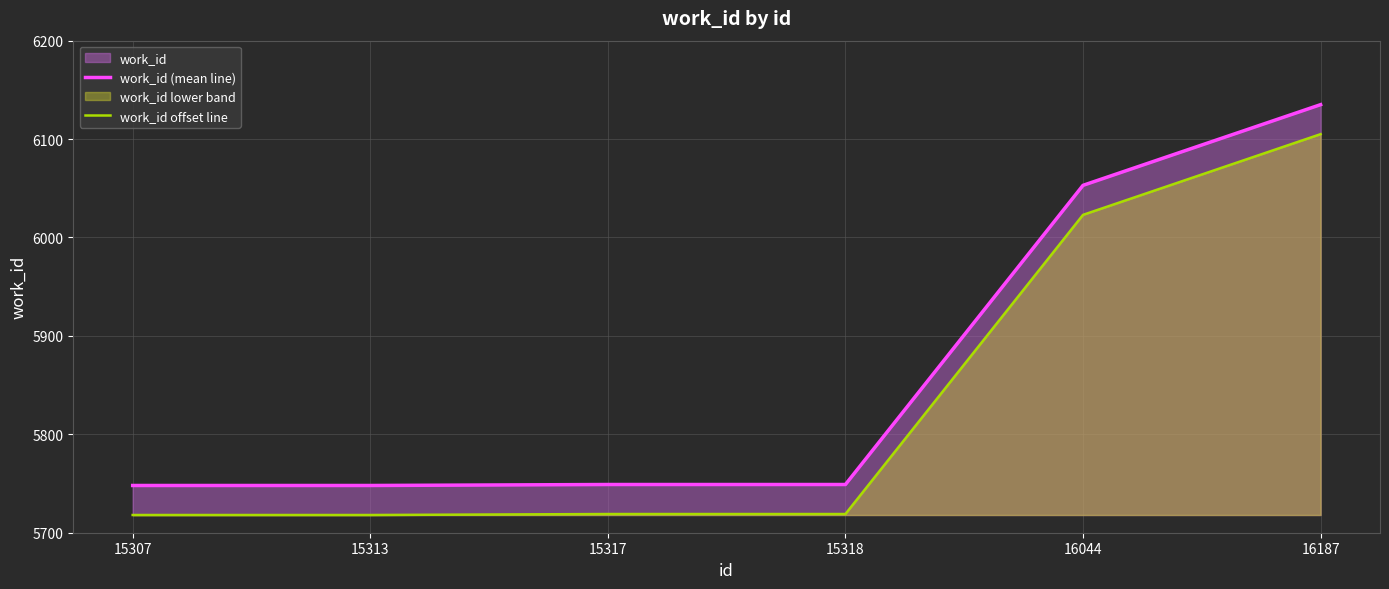

Which series changed the most between 15307 and 16187?

work_id (mean line)